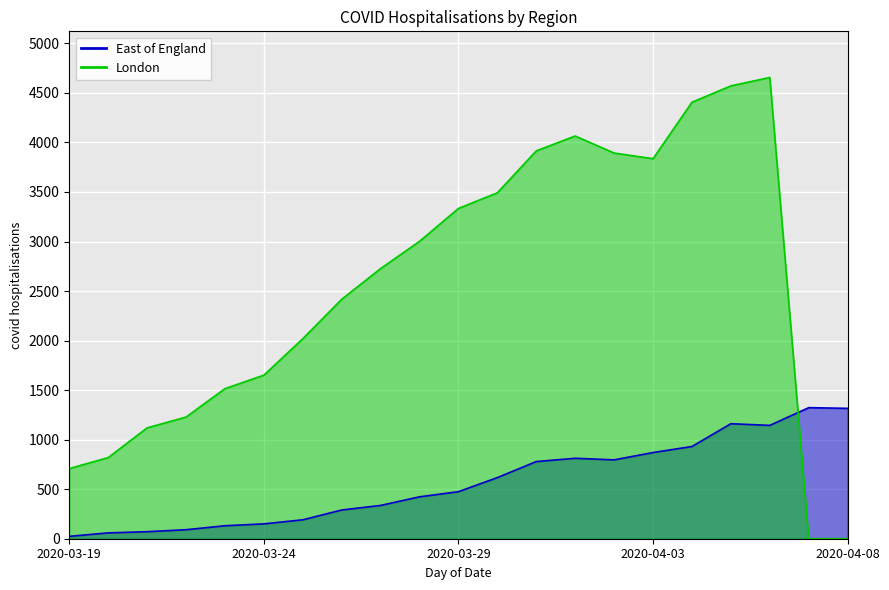

Reading left to right, extract all data points from this chart.

East of England: 24	59	71	91	131	150	191	290	336	423	475	617	779	812	796	870	931	1161	1144	1323	1316
London: 708	819	1119	1228	1515	1651	2019	2417	2727	3002	3334	3492	3915	4065	3893	3836	4406	4571	4656	0	0